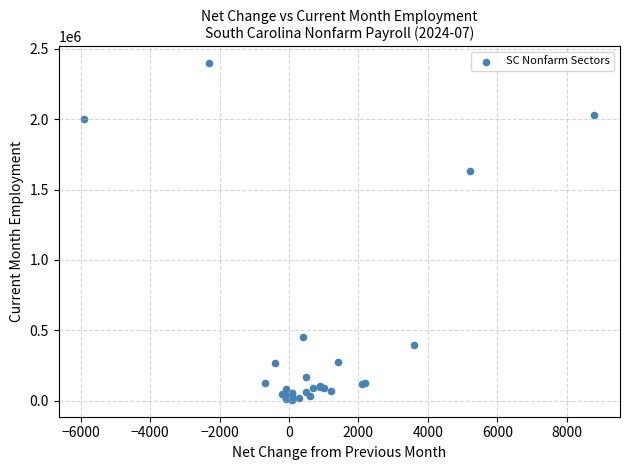

What Y value in the scatter plot is closest to 1201150?

1633200